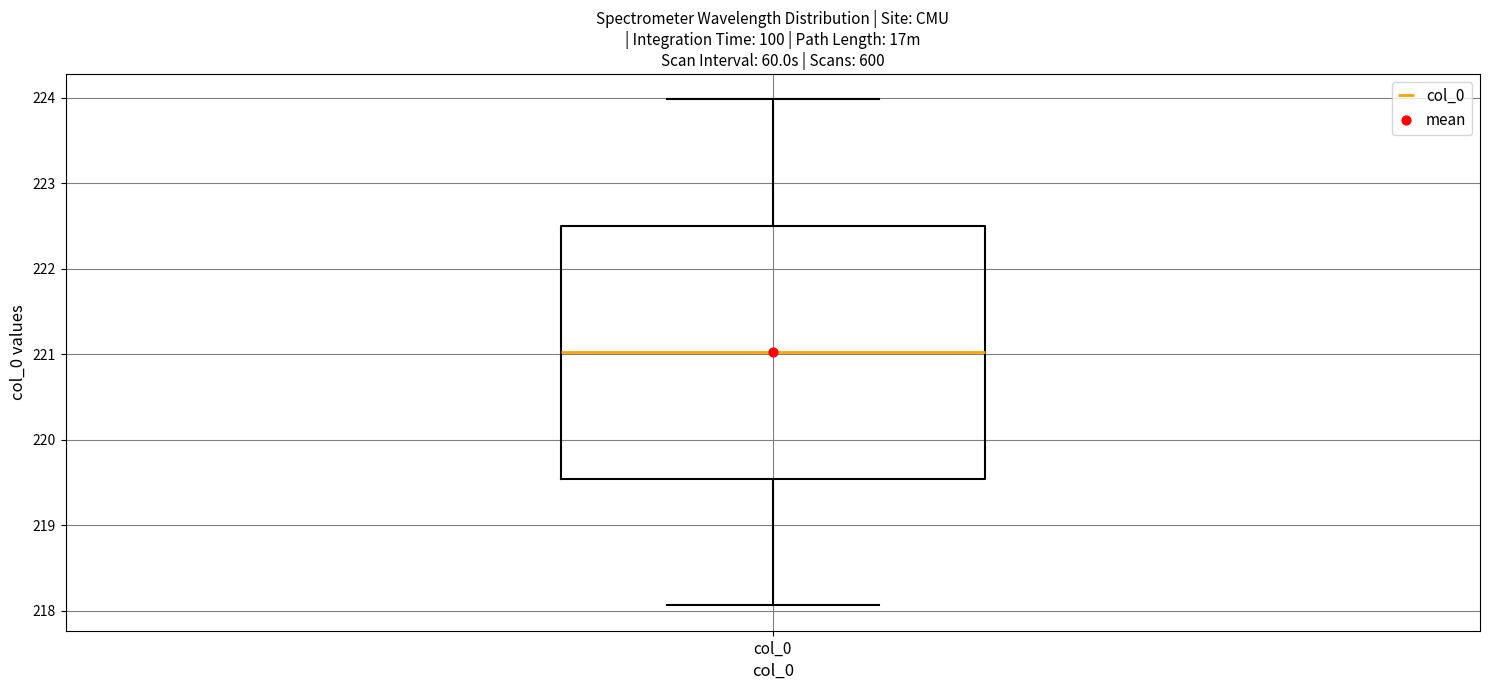

Transcribe this box plot: give where the median line is, the range the box spans, and where the two whiskers end, as read against the y-axis. The values are not printed on the chart, so give them approximately, as read against the axis.

median 221.0, box 219.5 to 222.5, whiskers 218.1 to 224.0